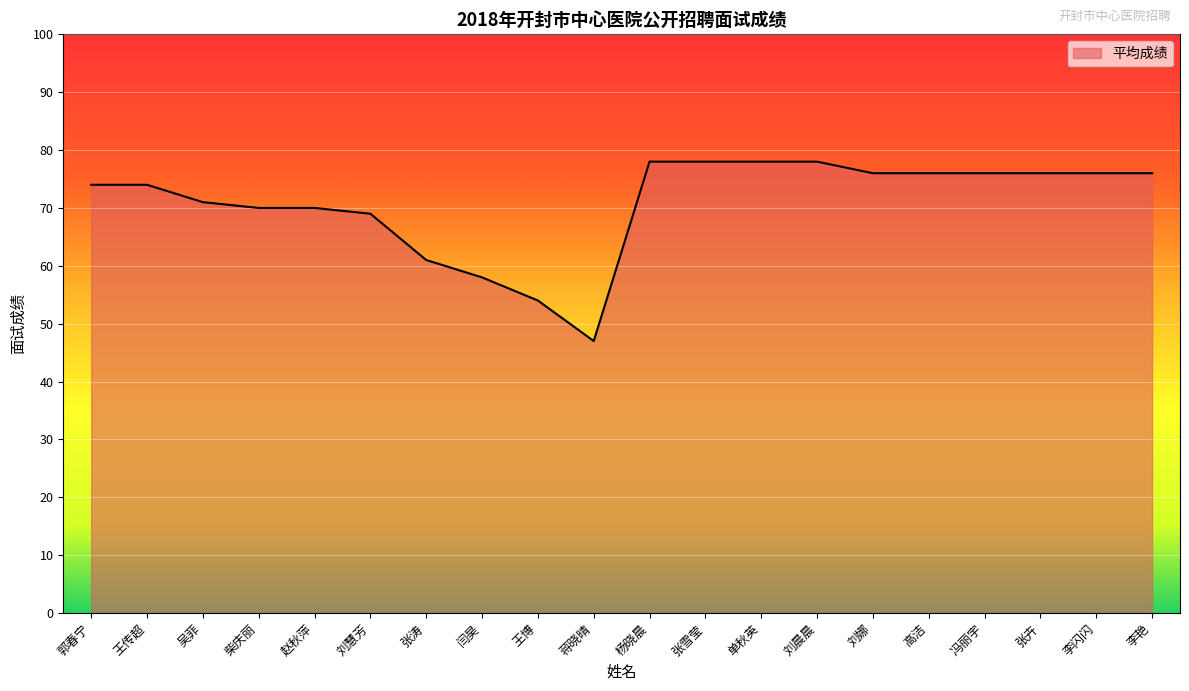

Reading left to right, extract all data points from this chart.

郭春宁=74	王传超=74	吴菲=71	柴庆丽=70	赵秋萍=70	刘慧芳=69	张涛=61	闫昊=58	王博=54	蒋晓晴=47	杨晓晨=78	张雪莹=78	单秋英=78	刘晨晨=78	刘娜=76	高洁=76	冯丽宇=76	张卉=76	李闪闪=76	李艳=76